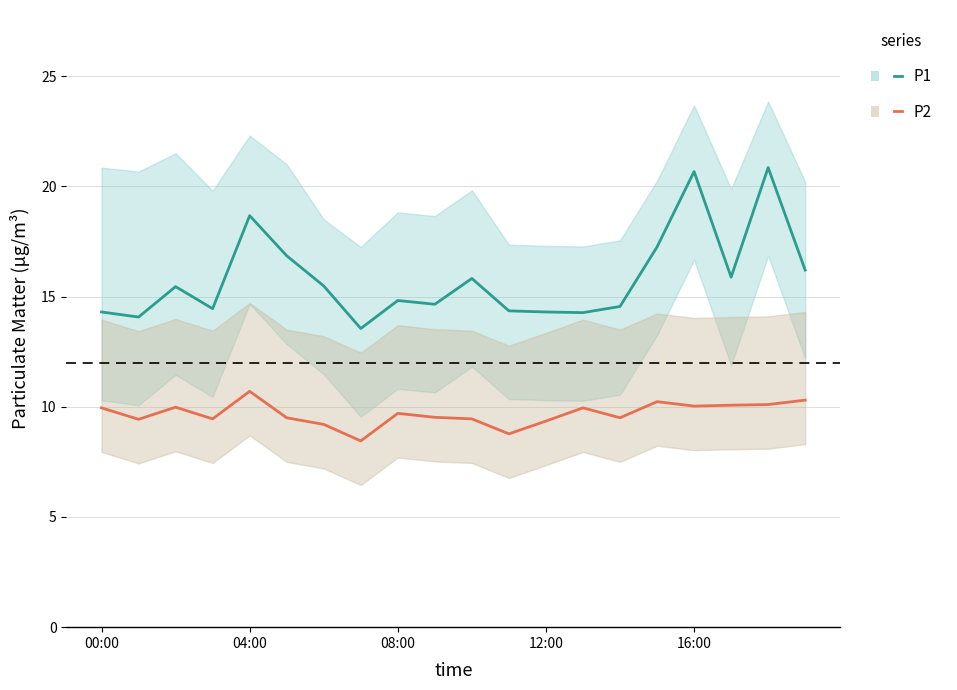

At how many categories does at least one series exceed 10?

20